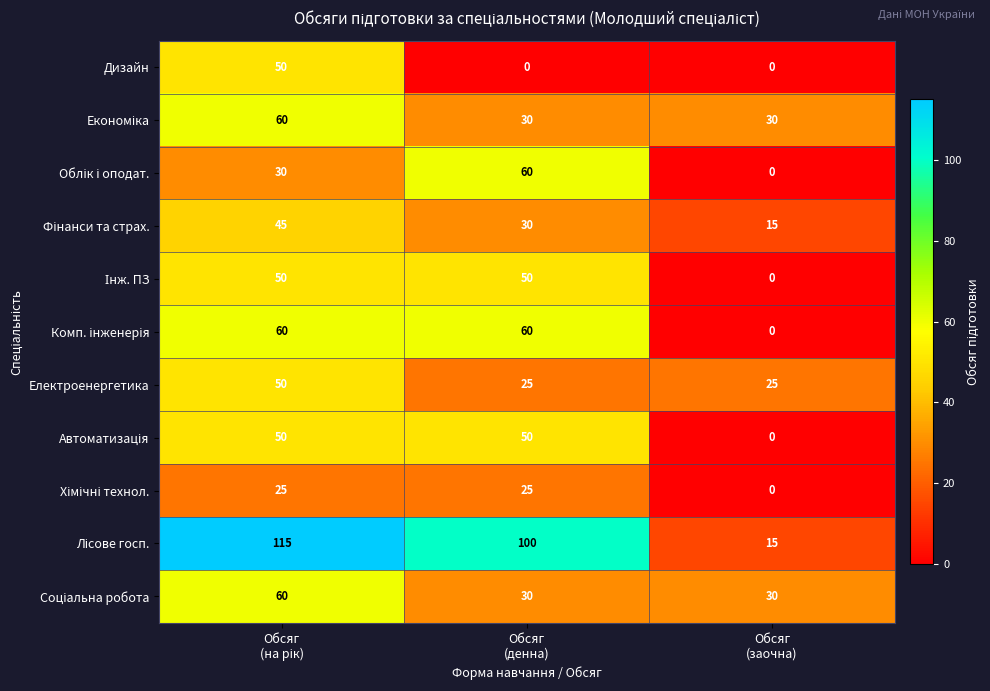

What is the spread (max minus min) of values at Обсяг
(заочна)?

30